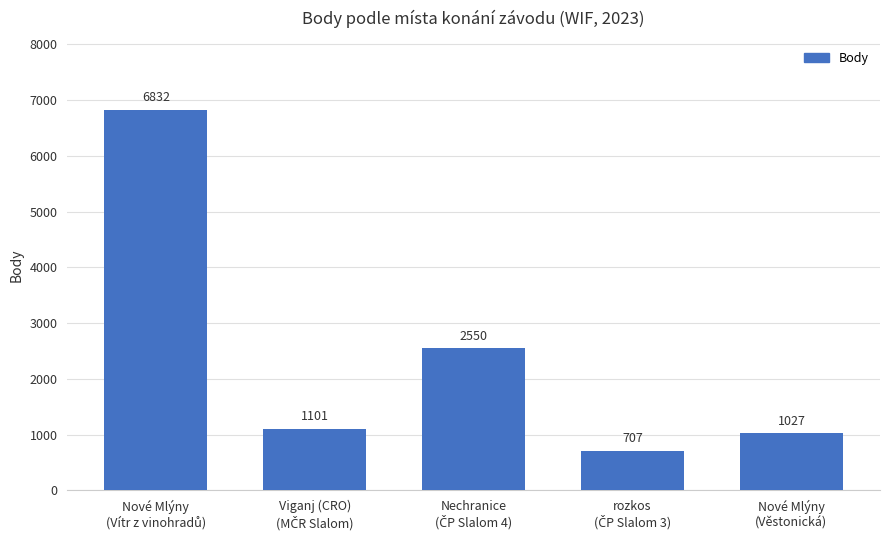

What is the smallest value displayed?

707